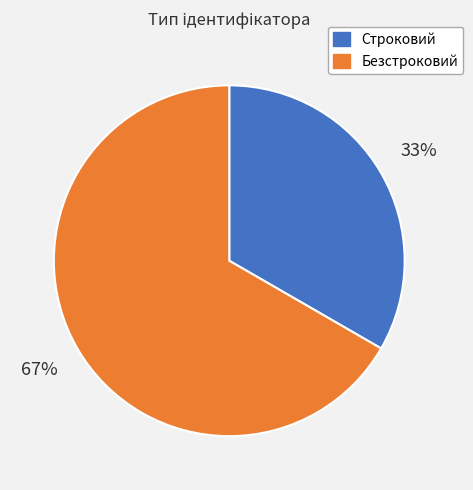

The Строковий slice represents 19% of the pie. True or false?

False